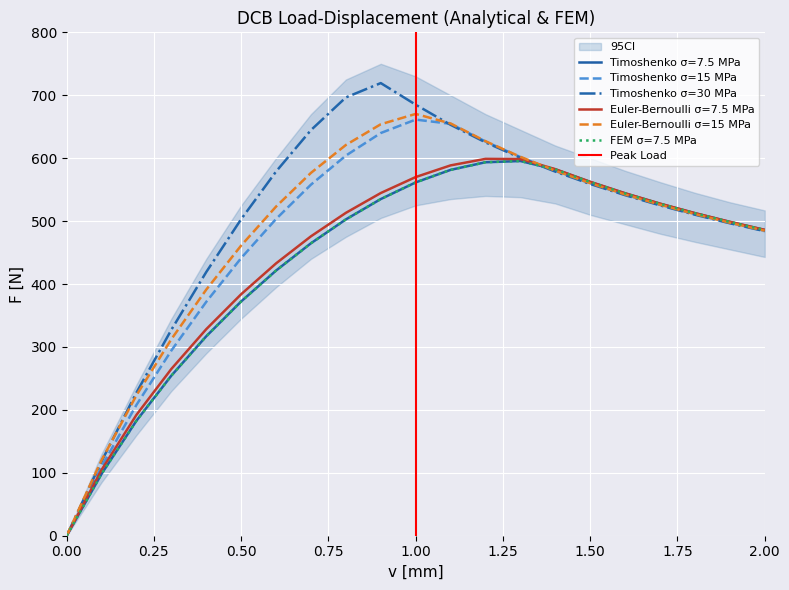

What position from the left is 1.5?

16